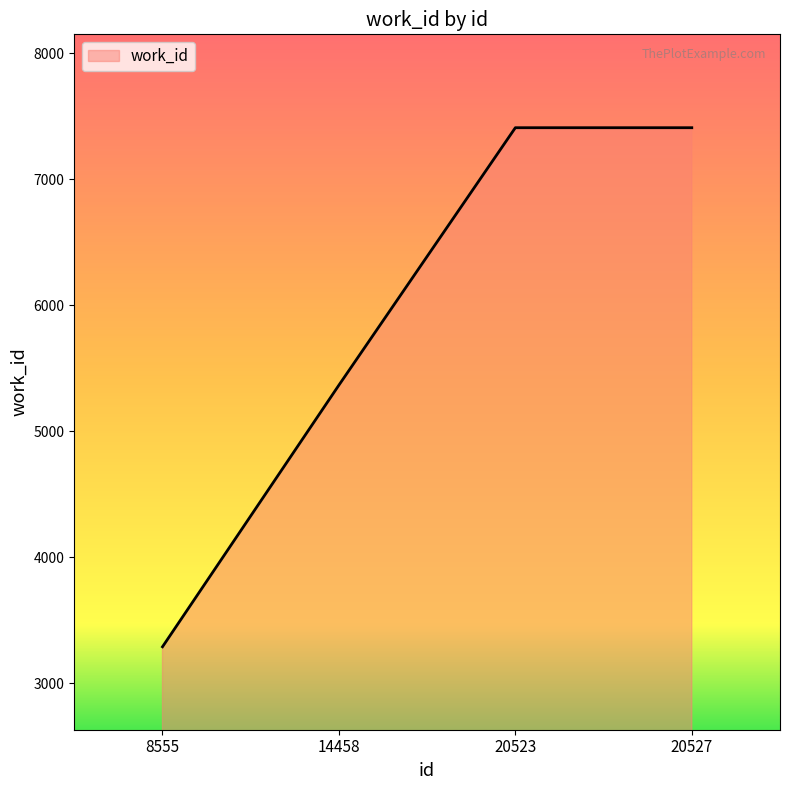

Does the chart display data point markers on the line(s)?

No